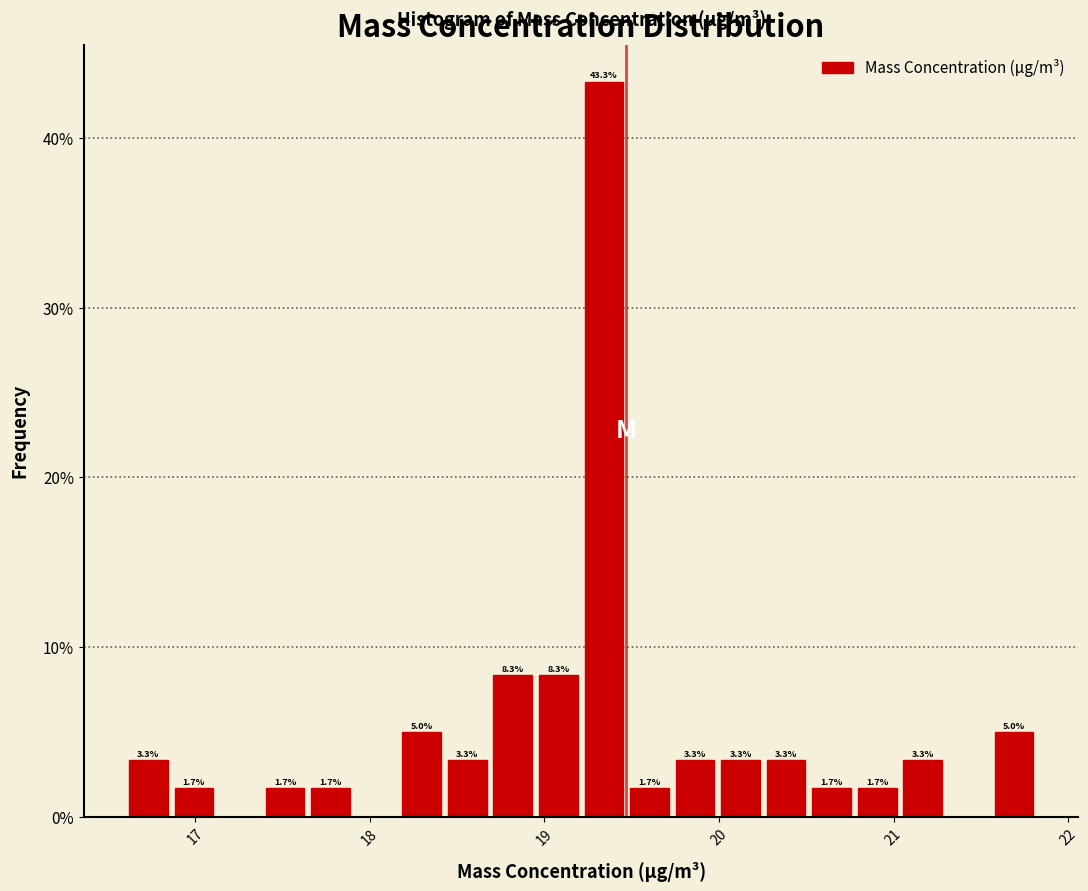

Around what value on the x-axis is the tallest bar? Give the approximate position of its centre, as read against the axis.

19.3